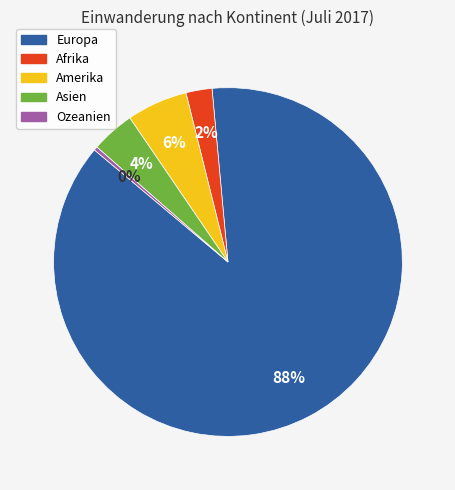

To the nearest percent, what is the average slice percentage?

20%